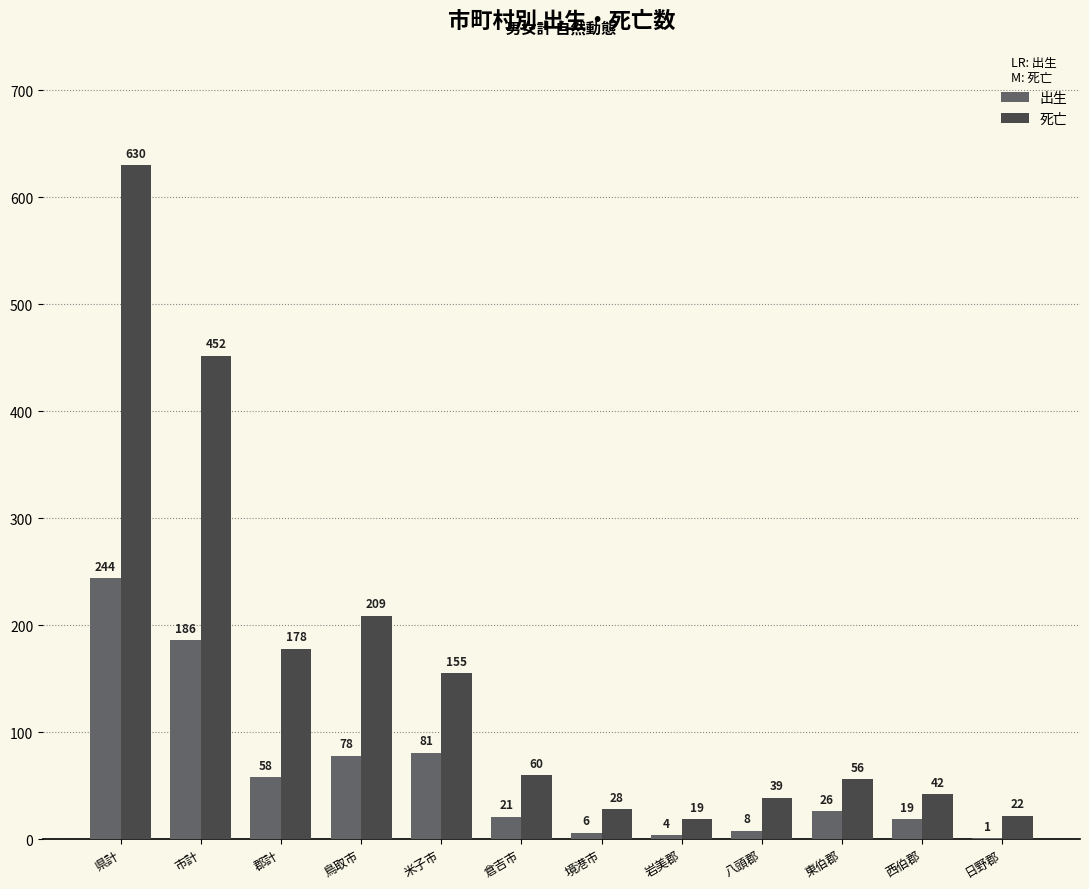

How many groups of bars are there?

12